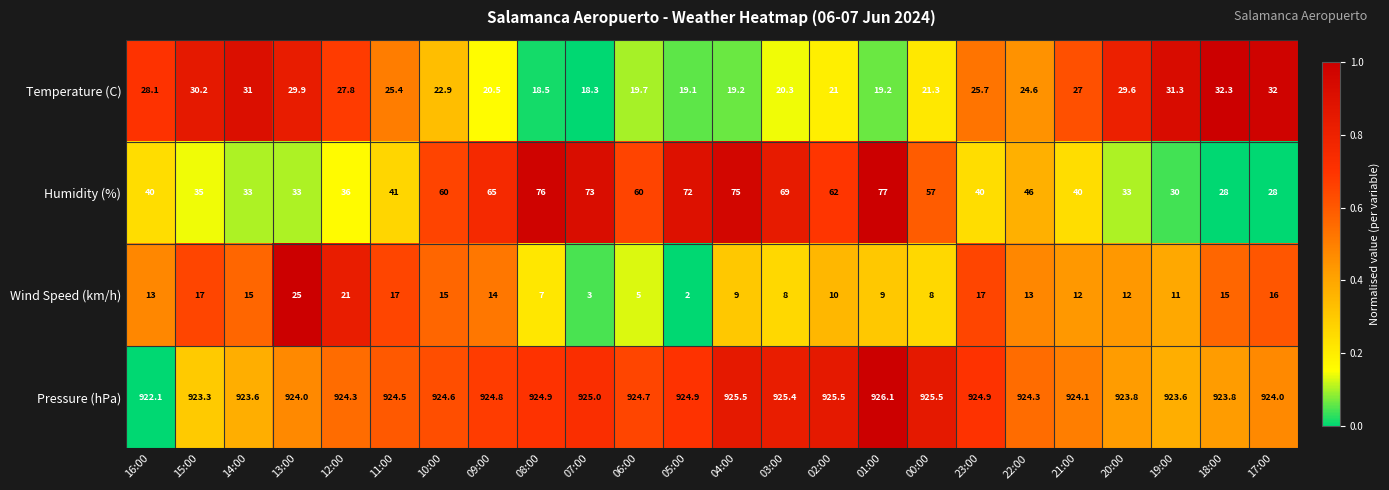

Which series has the largest range (max minus min)?

Humidity (%)